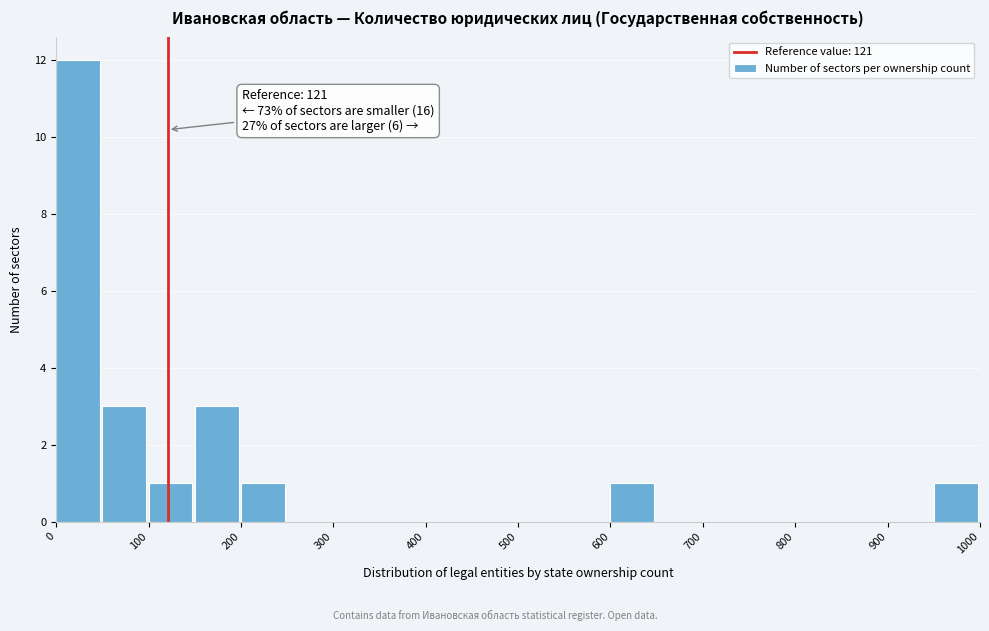

Which range on the x-axis has the tallest bar?

0 to 50